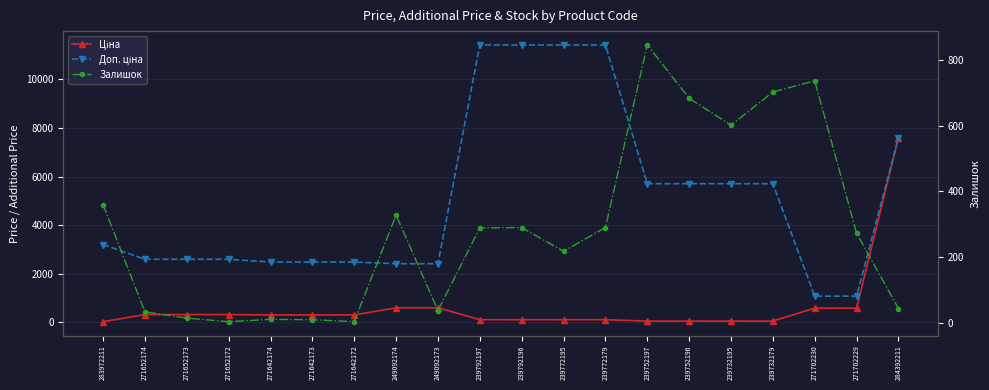

What is the sum of all Залишок values?

5775.0